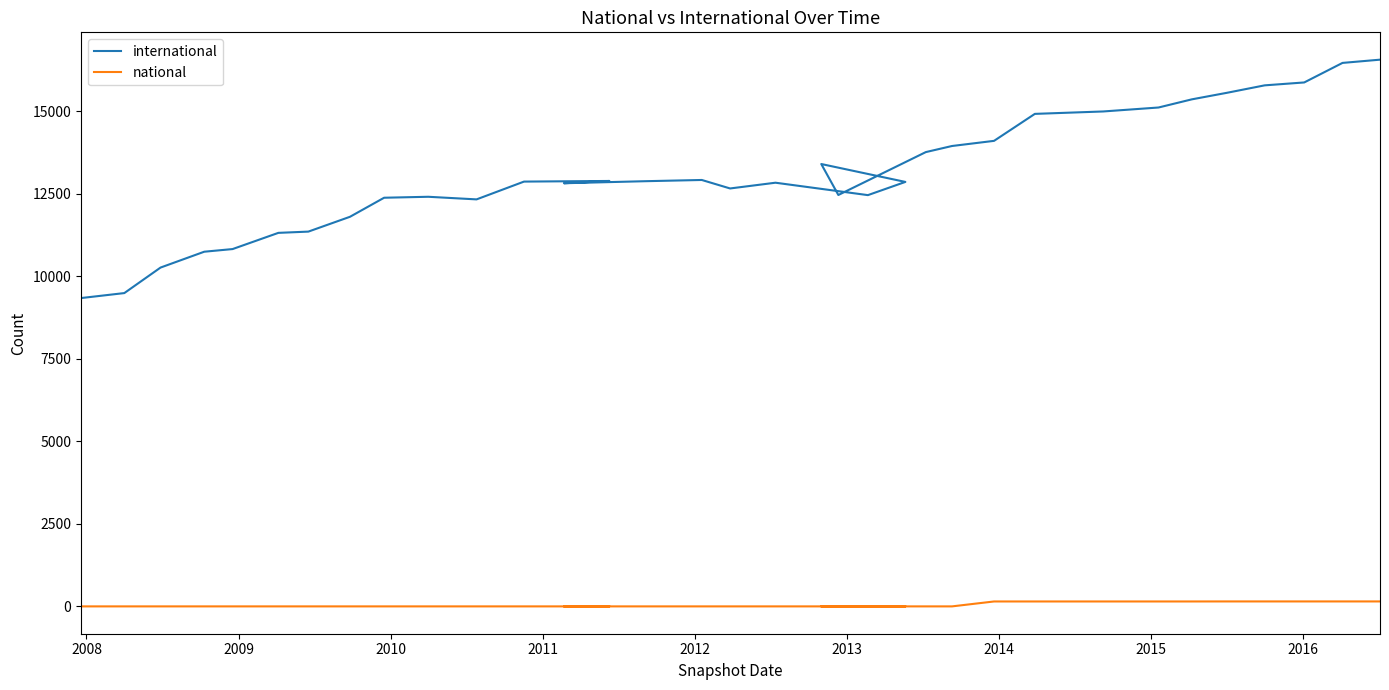

The value of national at 29 is 230. True or false?

False